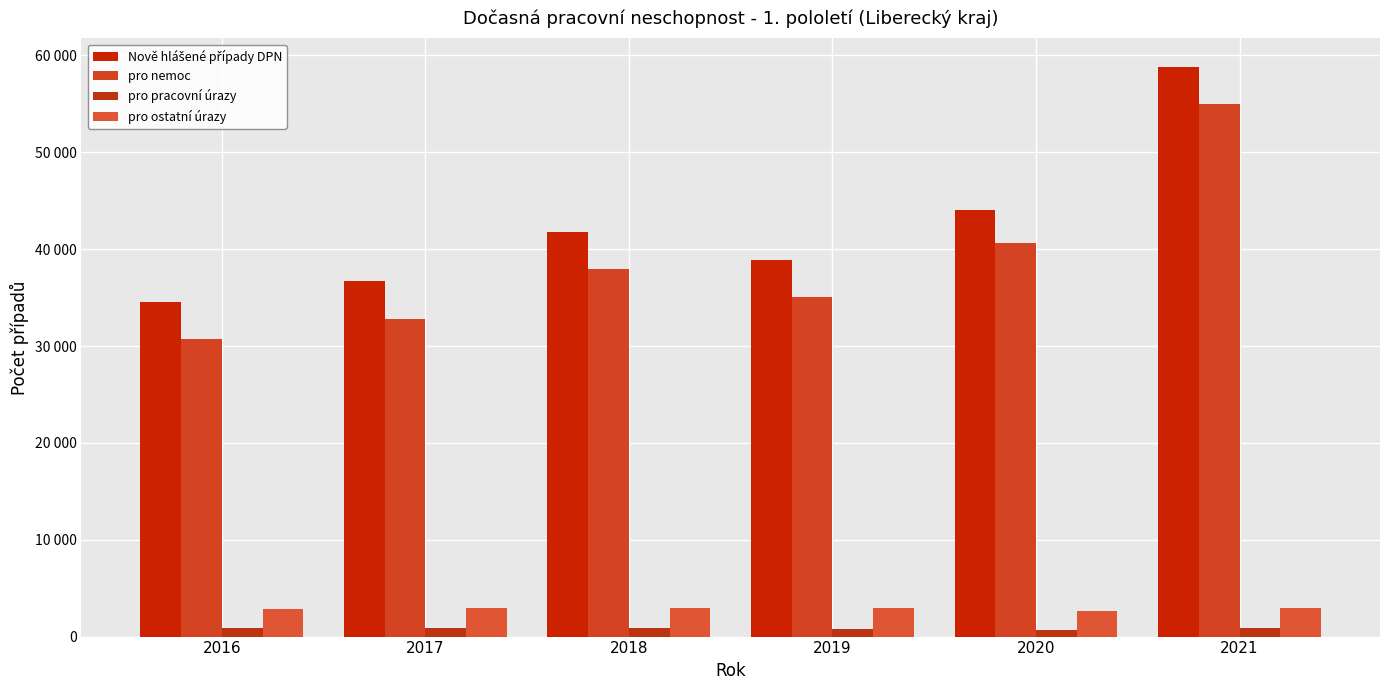

What is the value of the pro pracovní úrazy bar at the 2nd from the left?

923